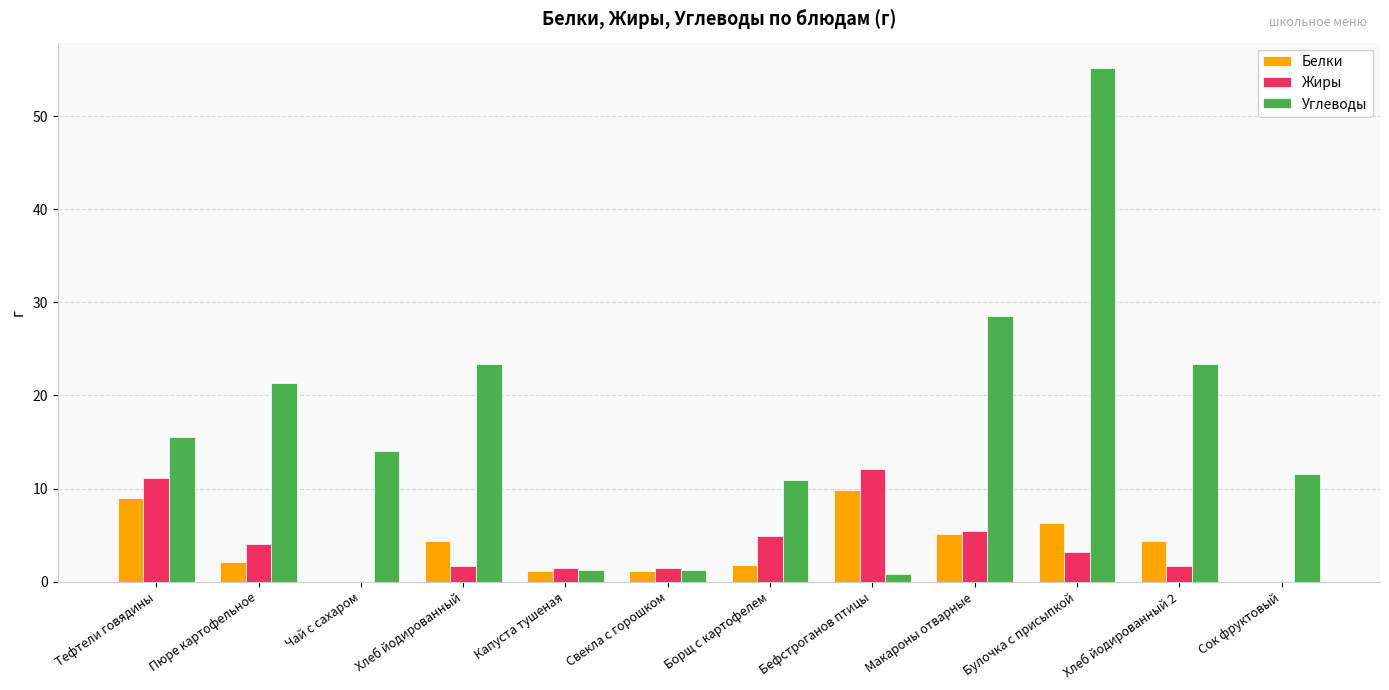

What is the average value of the Жиры series?

3.9